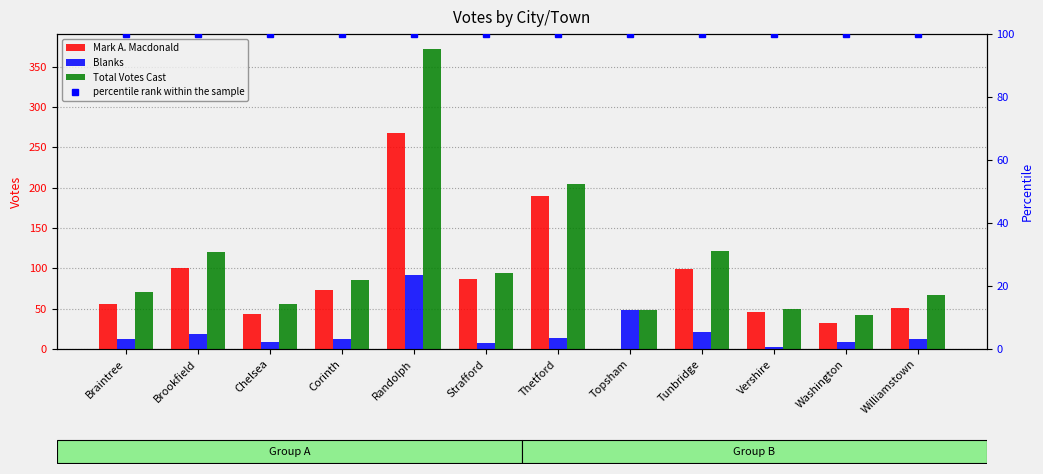

At how many categories does at least one series exceed 86?

12